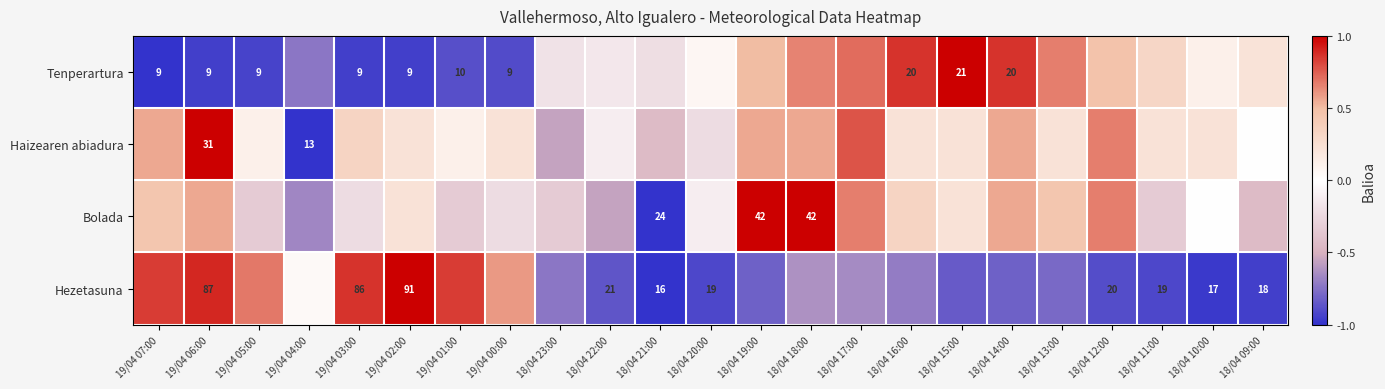

What is the difference between the maximum and second lowest values in the Bolada series?

1.7